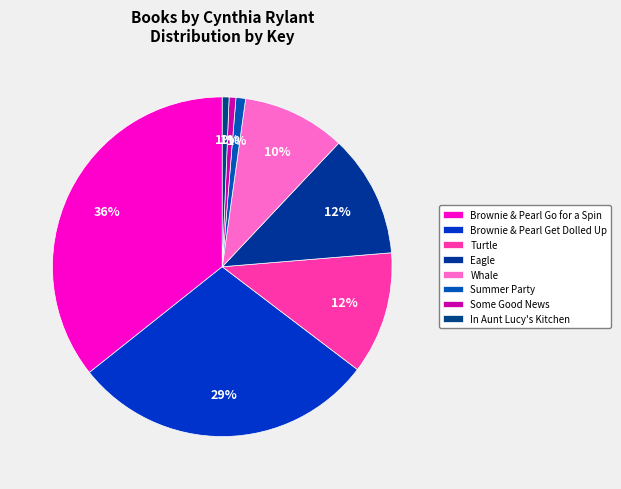

Is it true that Some Good News is 15% of the pie?

False